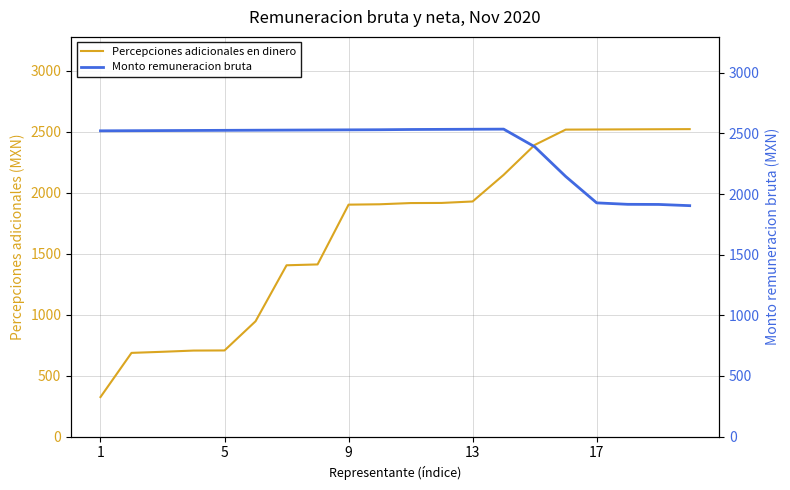

Where is Percepciones adicionales en dinero nearest to the value 1422?

7